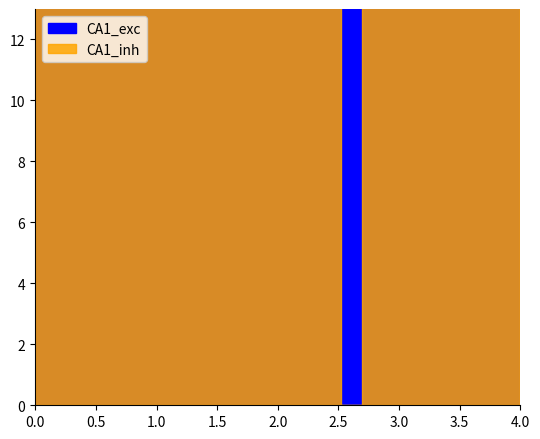

Rank the series by their average value, from lowest to highest.

CA1_exc, CA1_inh